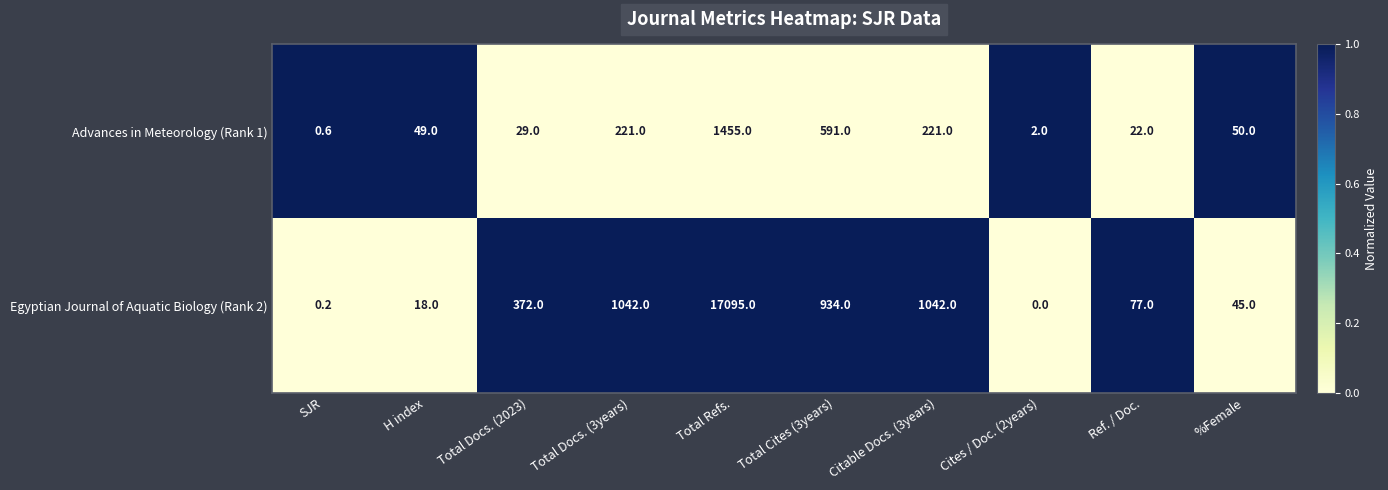

Reading right to left, transcribe all the data shown in this chart.

Advances in Meteorology (Rank 1): 50.0	22.0	2.0	221.0	591.0	1455.0	221.0	29.0	49.0	0.6
Egyptian Journal of Aquatic Biology (Rank 2): 45.0	77.0	0.0	1042.0	934.0	17095.0	1042.0	372.0	18.0	0.2